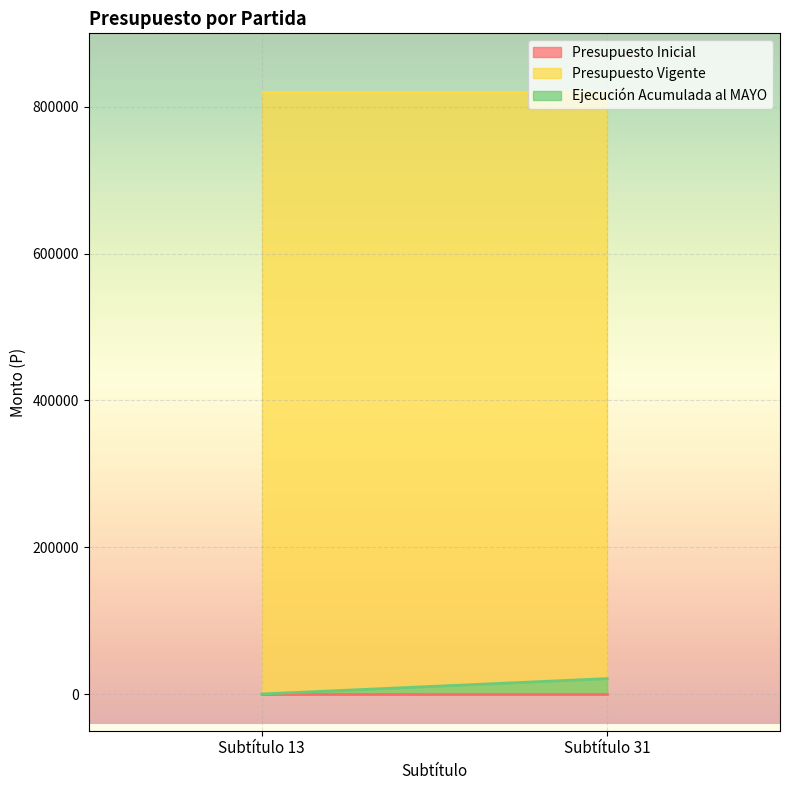

True or false: Ejecución Acumulada al MAYO has a value of 21000 at Subtítulo 31.

True